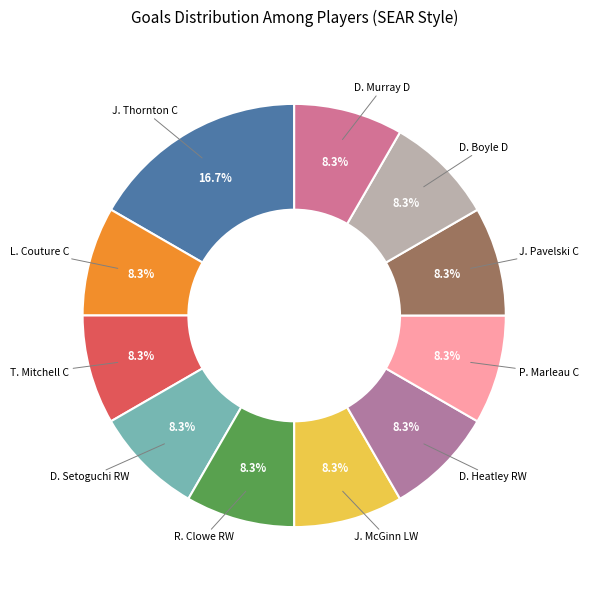

How many slices are in this pie chart?

11